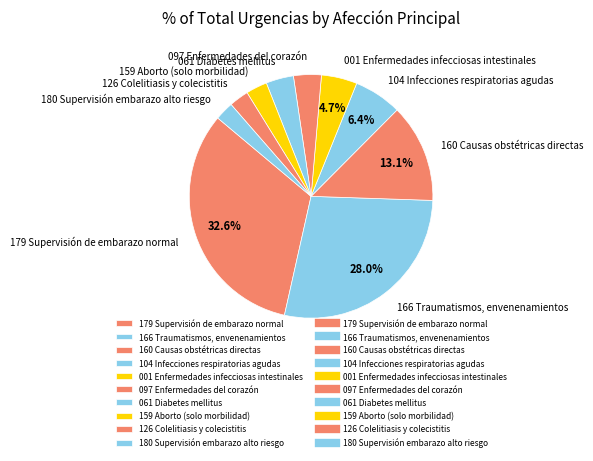

Which slice is the largest?

179 Supervisión de embarazo normal